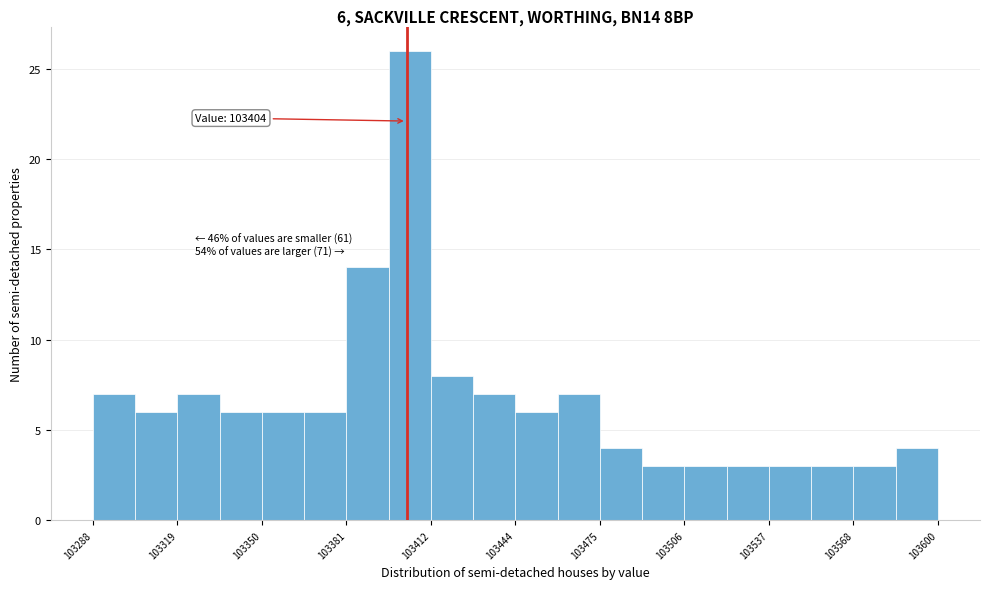

Read against the x-axis, roughly where is the centre of the tallest bar?

103405